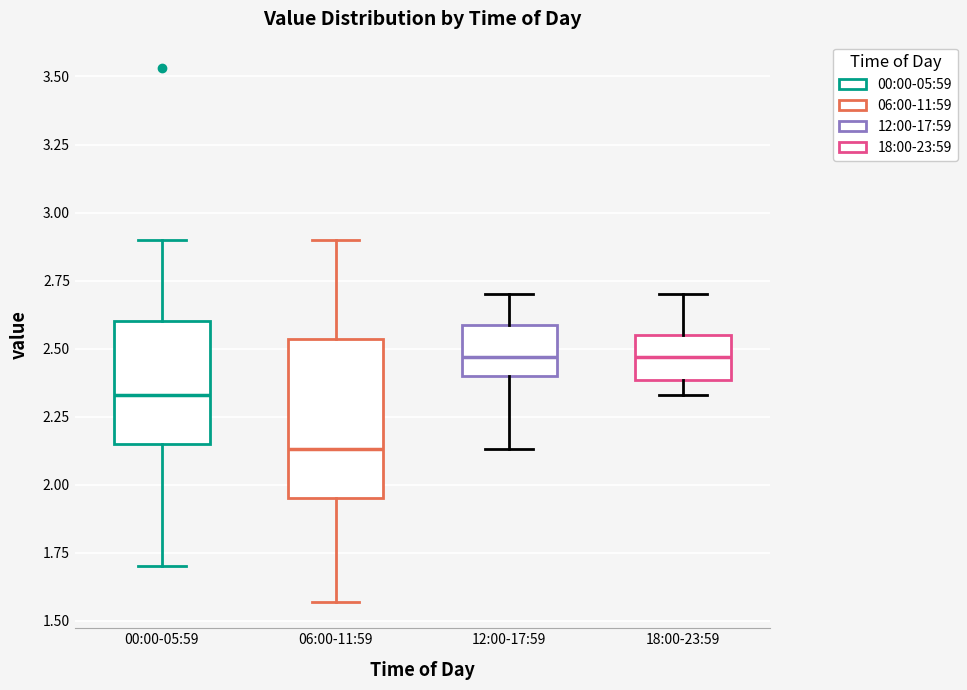

Reading left to right, transcribe this box plot: for each box, give where its median line is, the range the box spans, and where its two whiskers end, as read against the y-axis. The values are not printed on the chart, so give them approximately, as read against the axis.

00:00-05:59: median 2.35, box 2.15 to 2.60, whiskers 1.70 to 2.90
06:00-11:59: median 2.15, box 1.95 to 2.55, whiskers 1.55 to 2.90
12:00-17:59: median 2.45, box 2.40 to 2.60, whiskers 2.15 to 2.70
18:00-23:59: median 2.45, box 2.40 to 2.55, whiskers 2.35 to 2.70